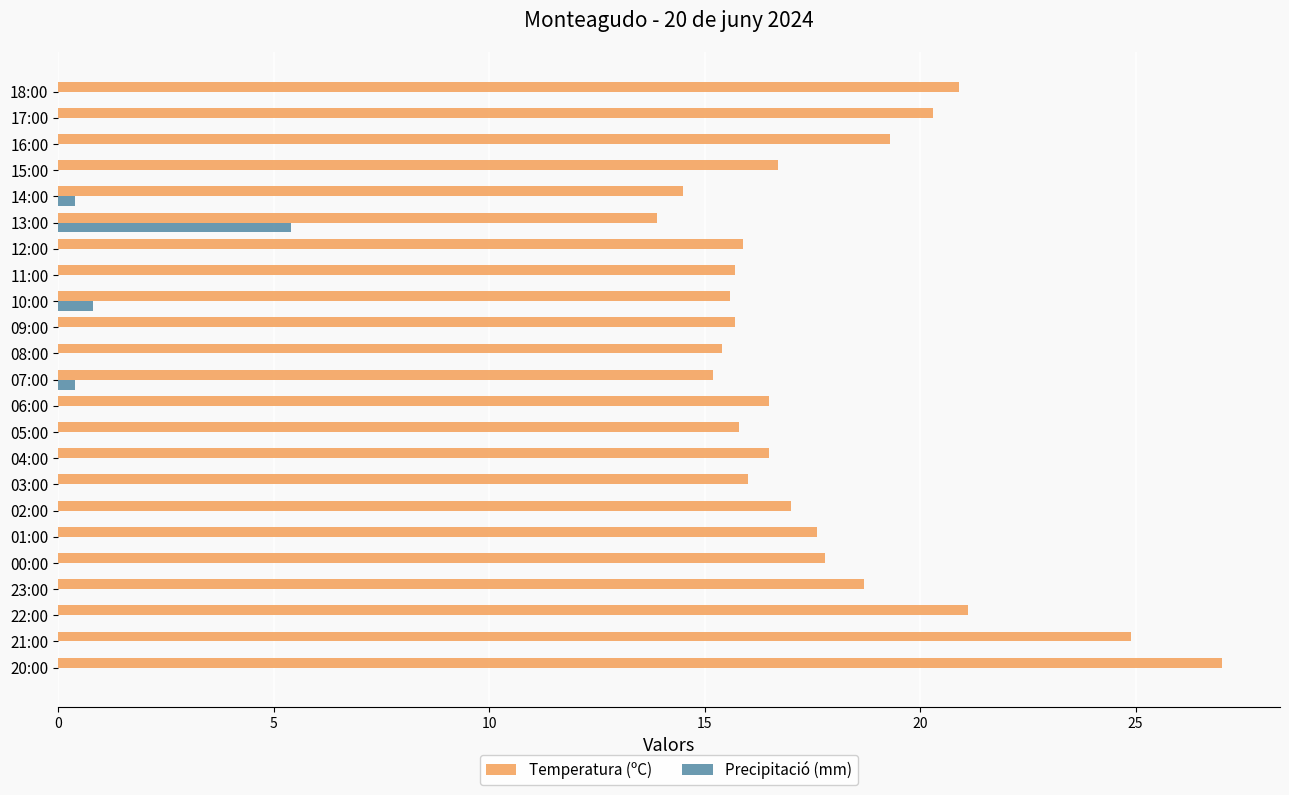

What is the total value across all series at 23:00?

18.7